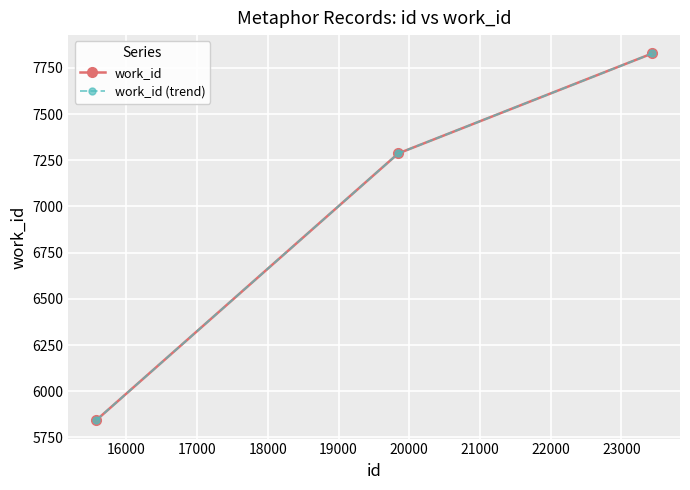

List the series in order of their peak value, lowest first.

work_id, work_id (trend)